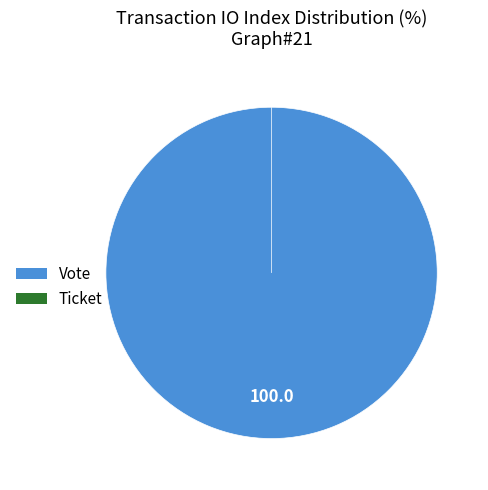

What is the majority slice?

Vote